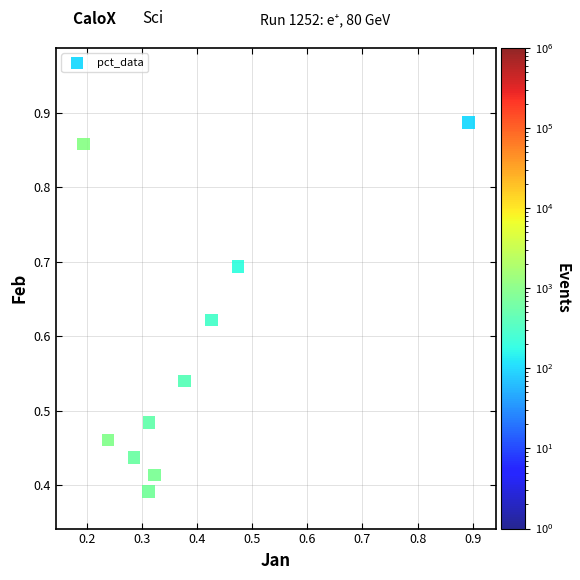

What is the range of X values (max minus min)?

0.7